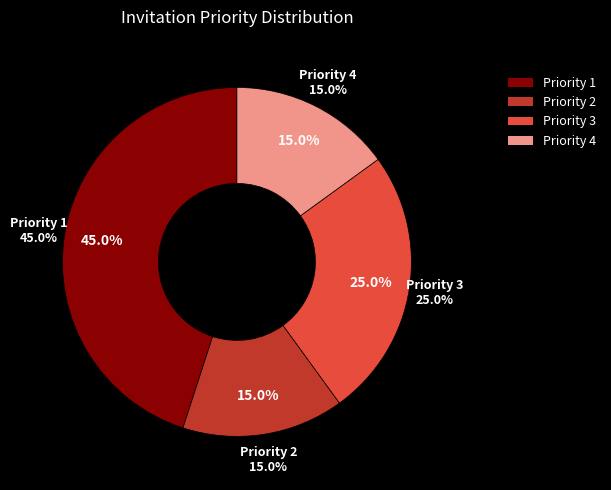

To the nearest percent, what is the combined percentage of Priority 3 and Priority 4?

40%